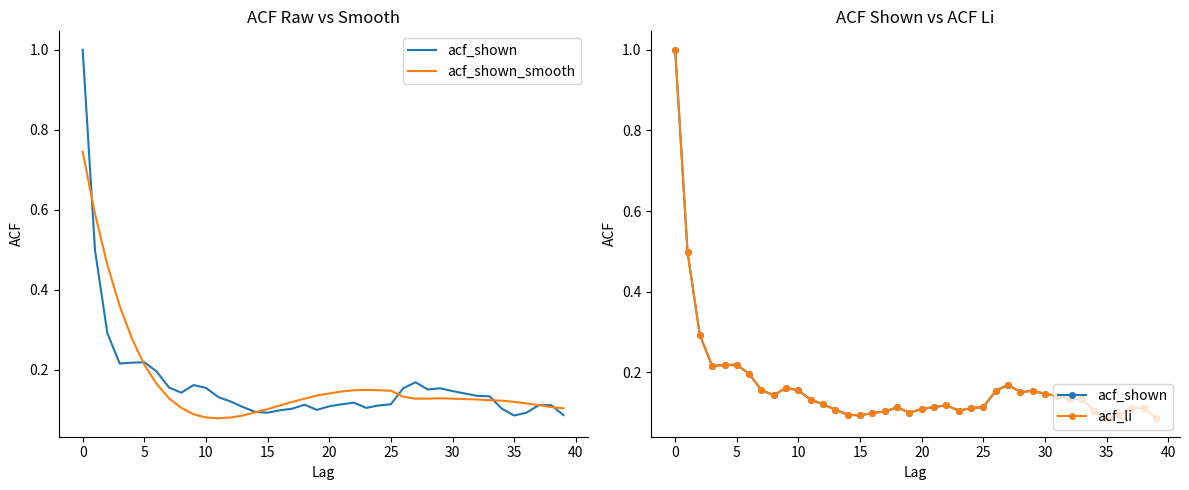

Is the value of acf_shown_smooth at 16 greater than the value of acf_li at 29?

No